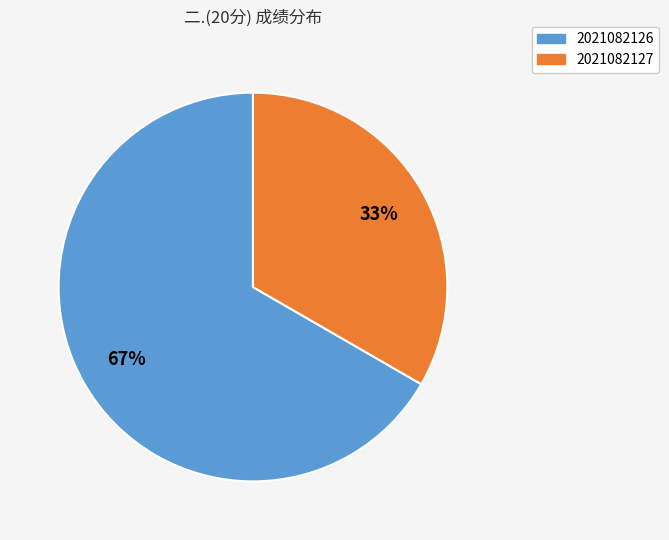

The 2021082127 slice represents 33% of the pie. True or false?

True